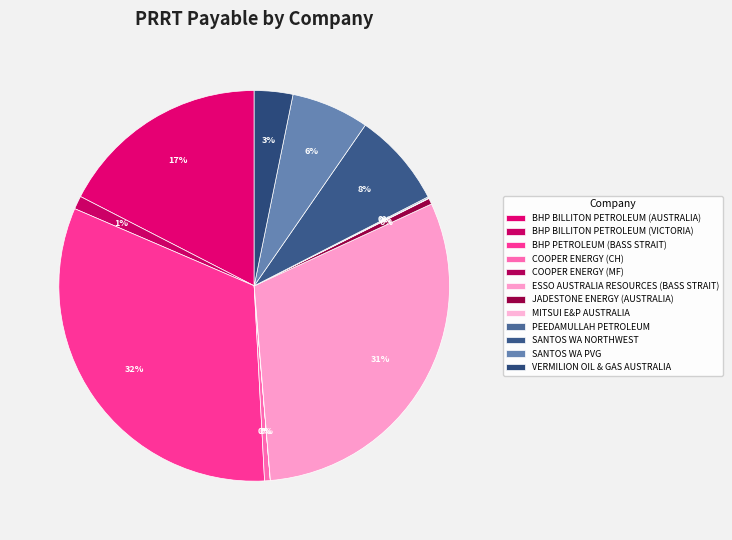

What is the ratio of the value at BHP BILLITON PETROLEUM (AUSTRALIA) to the value at BHP BILLITON PETROLEUM (VICTORIA)?

15.9